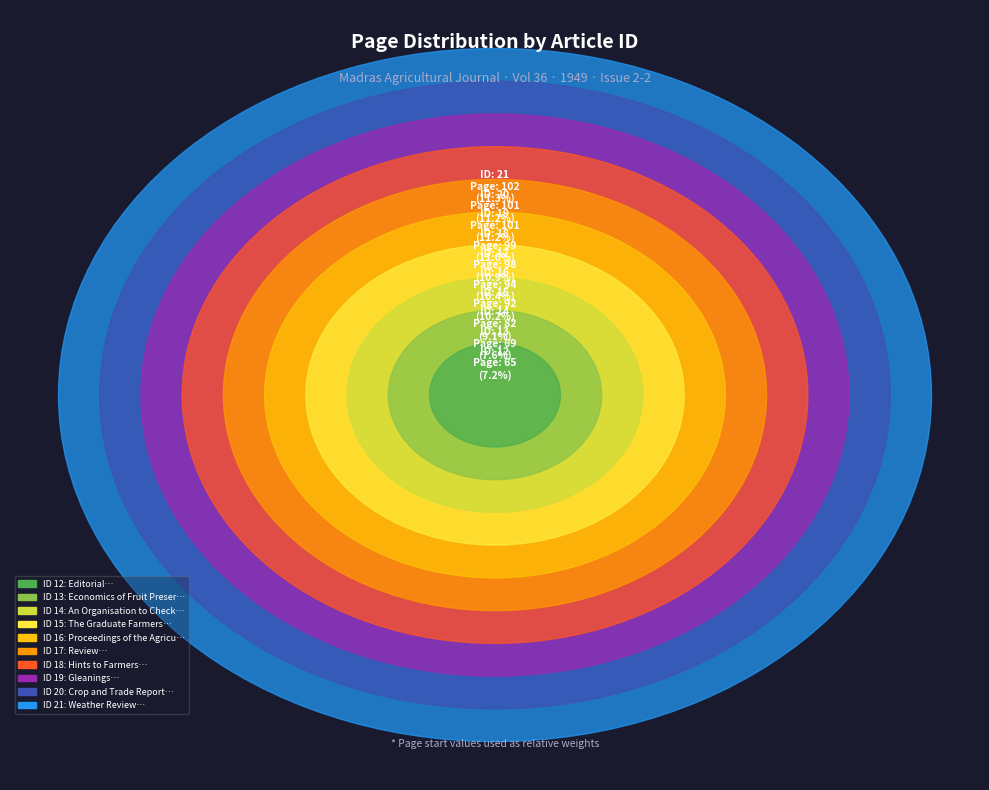

How many segments does this pie chart have?

10